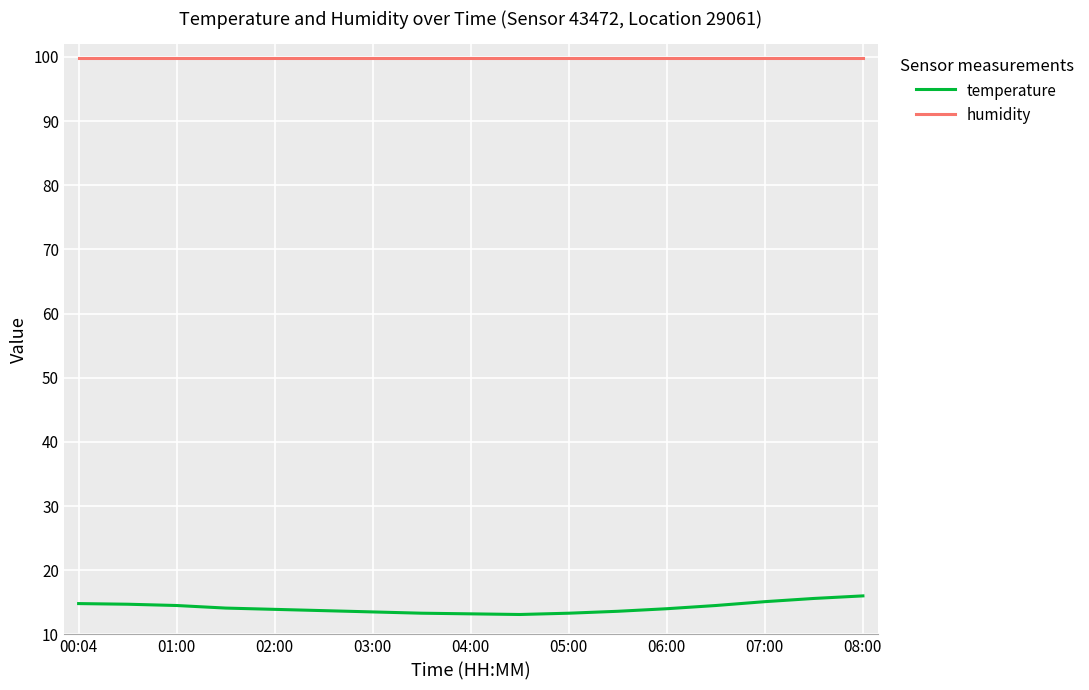

What is the difference between the maximum and minimum values in the temperature series?

2.9